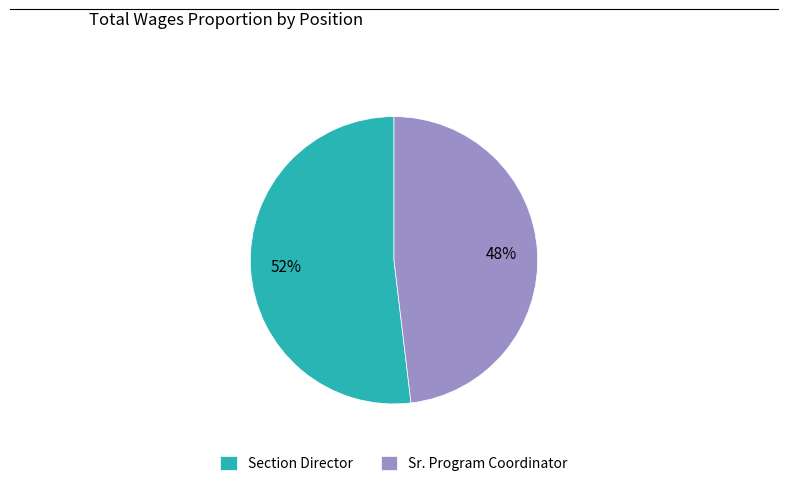

To the nearest percent, what is the average slice percentage?

50%